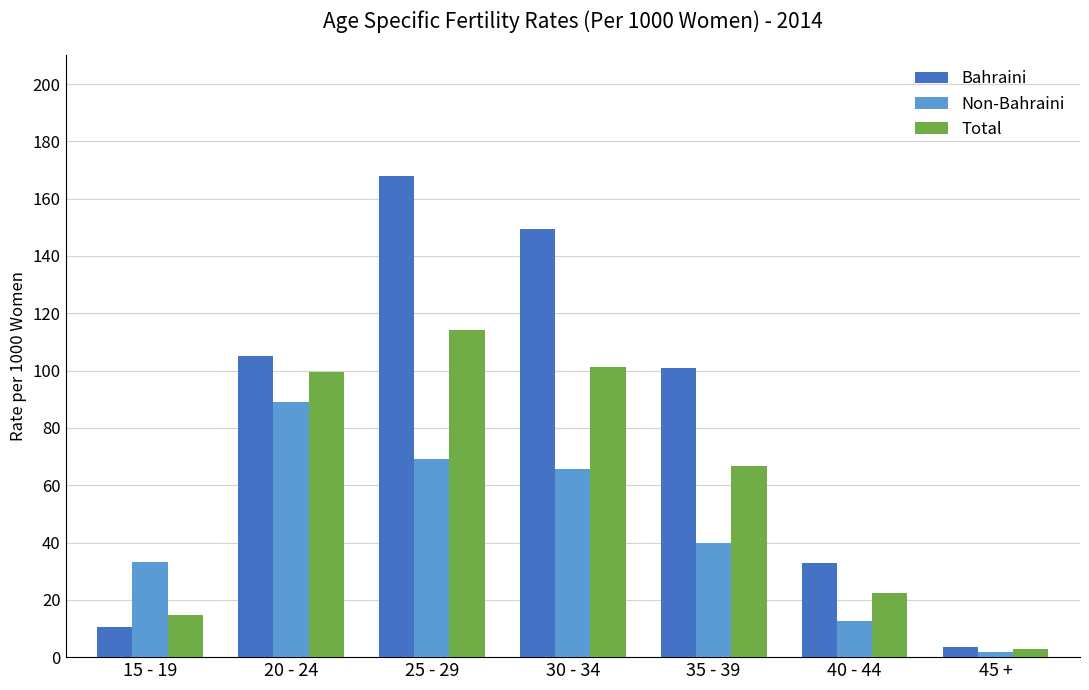

What is the minimum value shown in the chart?

1.9